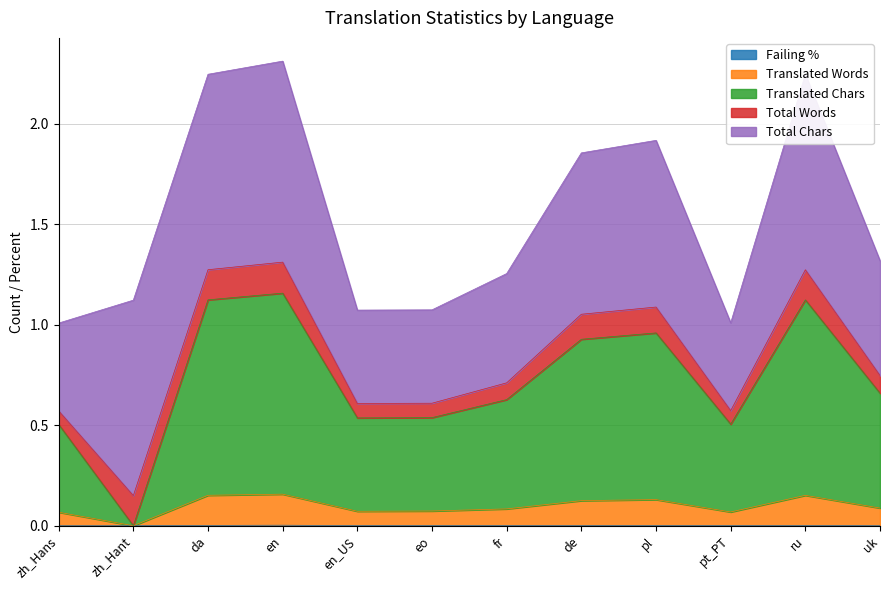

The value of translated_words at en_US is 0.2. True or false?

False